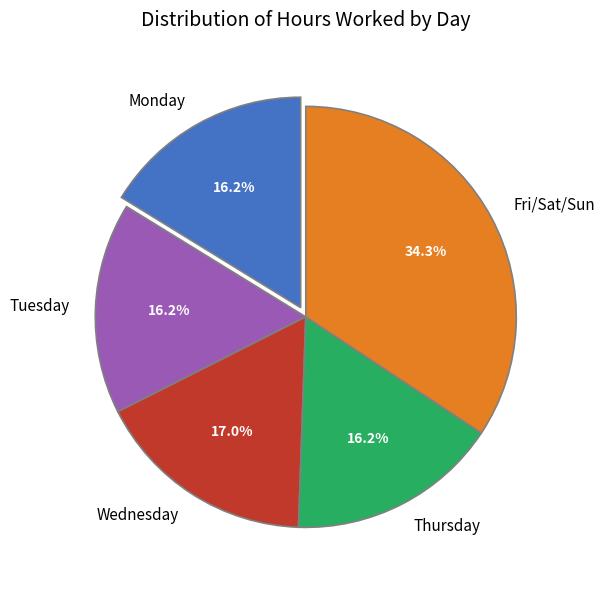

Is Fri/Sat/Sun the majority of the pie?

No